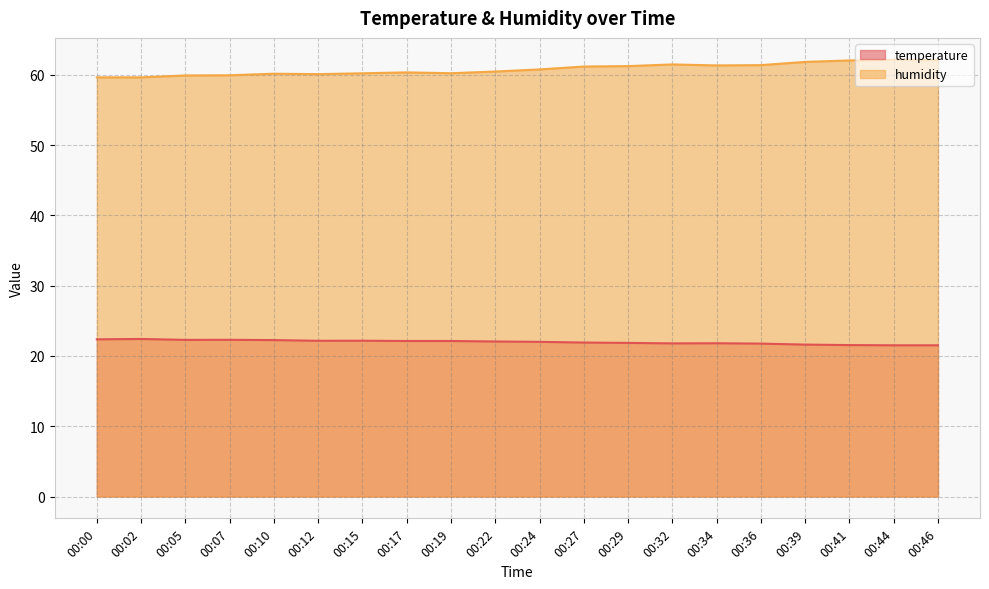

What is the average value of the humidity series?

60.8